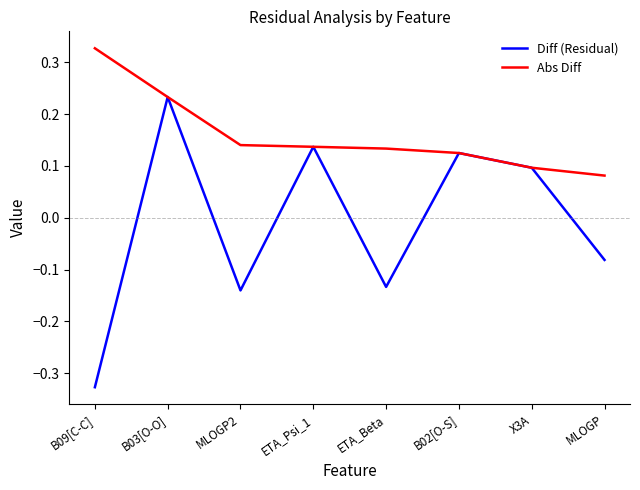

What are all the series names shown in the legend?

Diff (Residual), Abs Diff